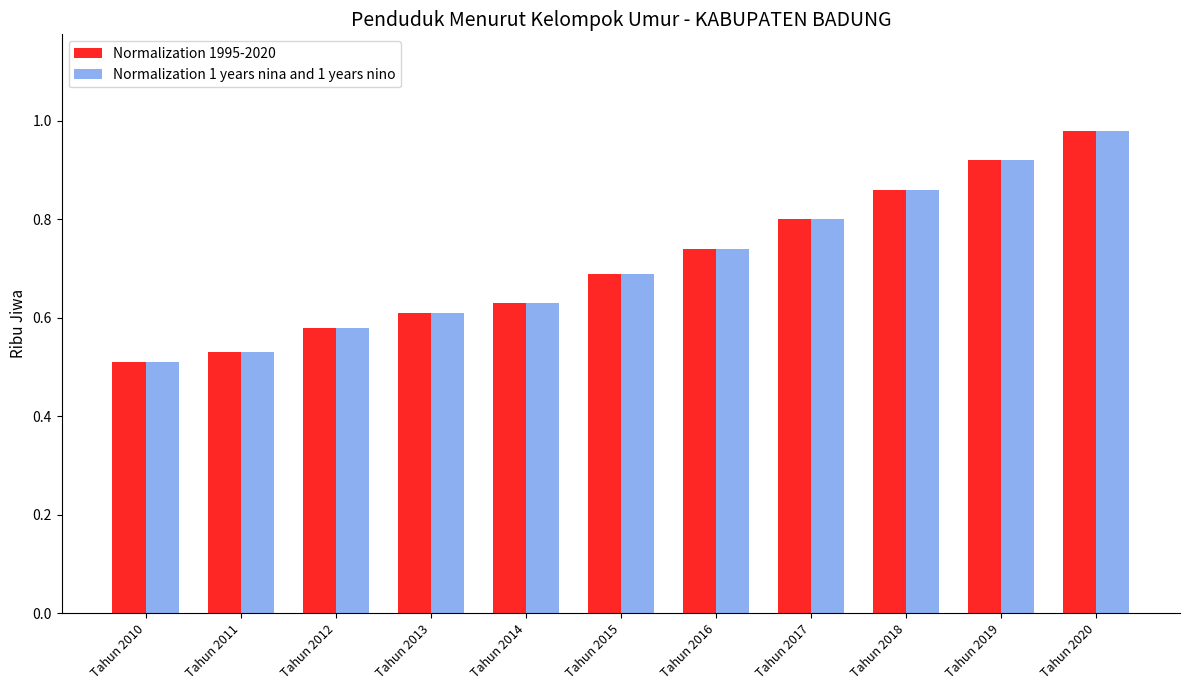

Read the Normalization 1995-2020 value at Tahun 2017.

0.8